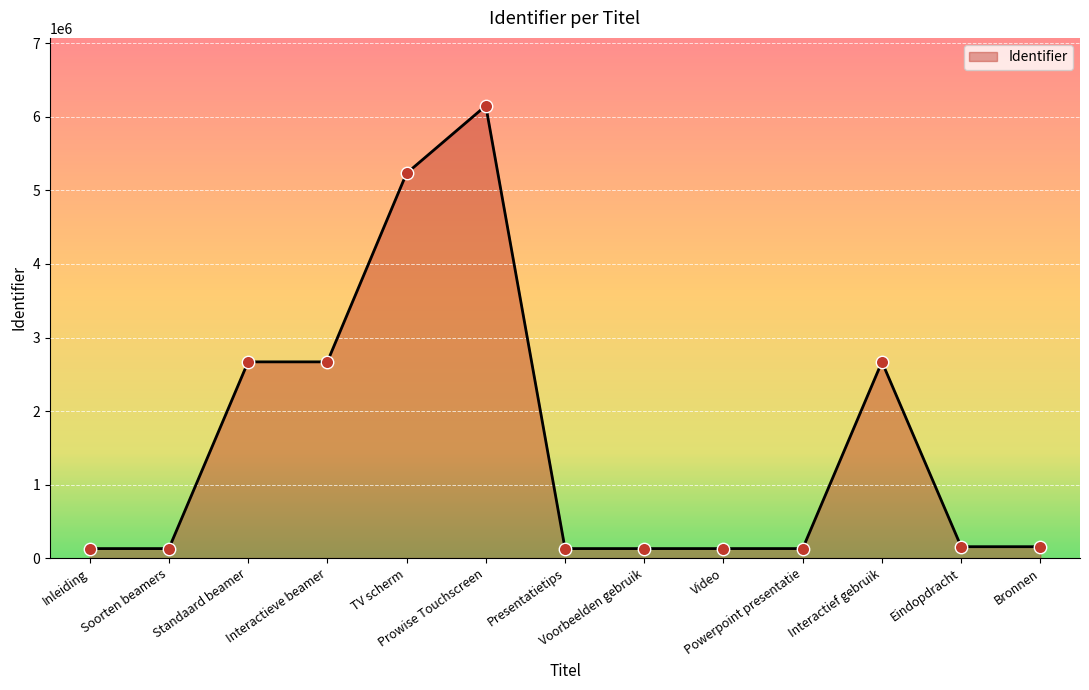

What is the ratio of the value at Soorten beamers to the value at Presentatietips?

1.0